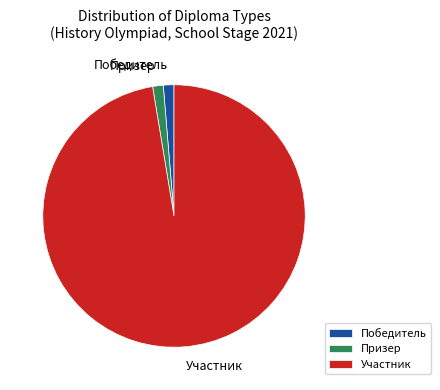

Which slice is the largest?

Участник